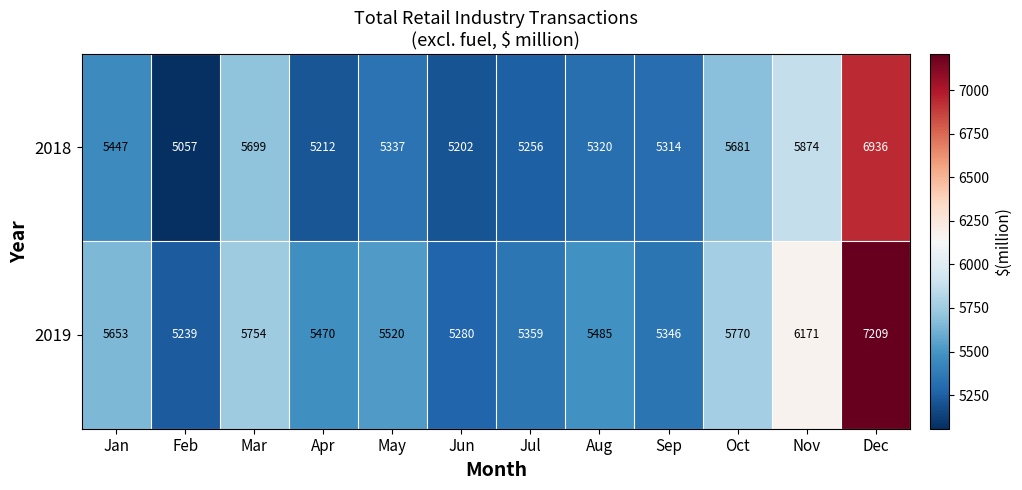

What is the maximum value for 2019?

7209